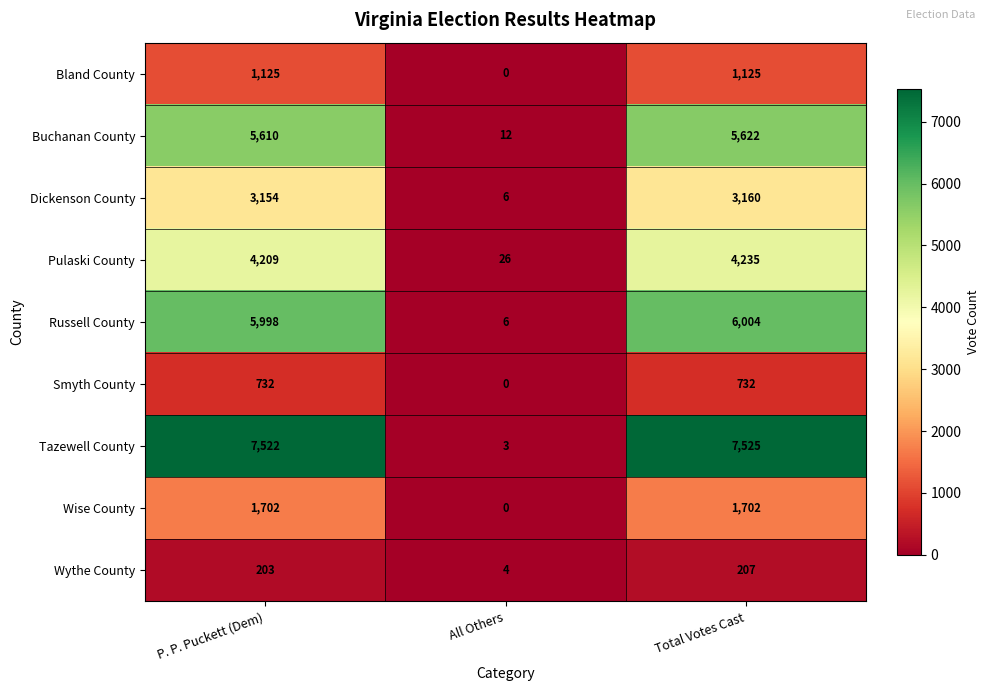

Rank the series at P. P. Puckett (Dem) from highest to lowest value.

Tazewell County, Russell County, Buchanan County, Pulaski County, Dickenson County, Wise County, Bland County, Smyth County, Wythe County